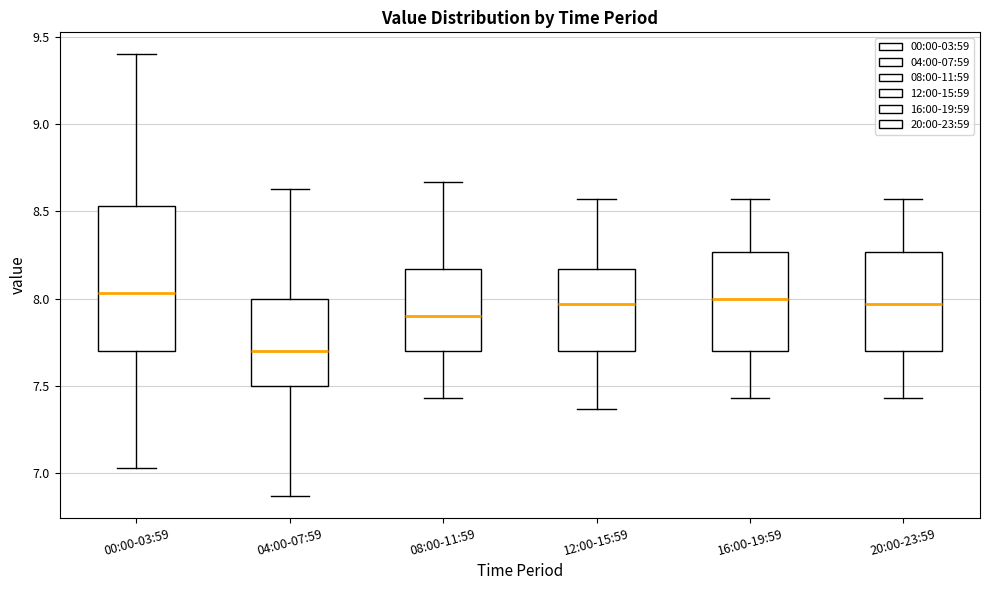

Where is the upper edge of the box for 00:00-03:59 on the y-axis? The values are not printed on the chart, so give them approximately, as read against the axis.

8.55